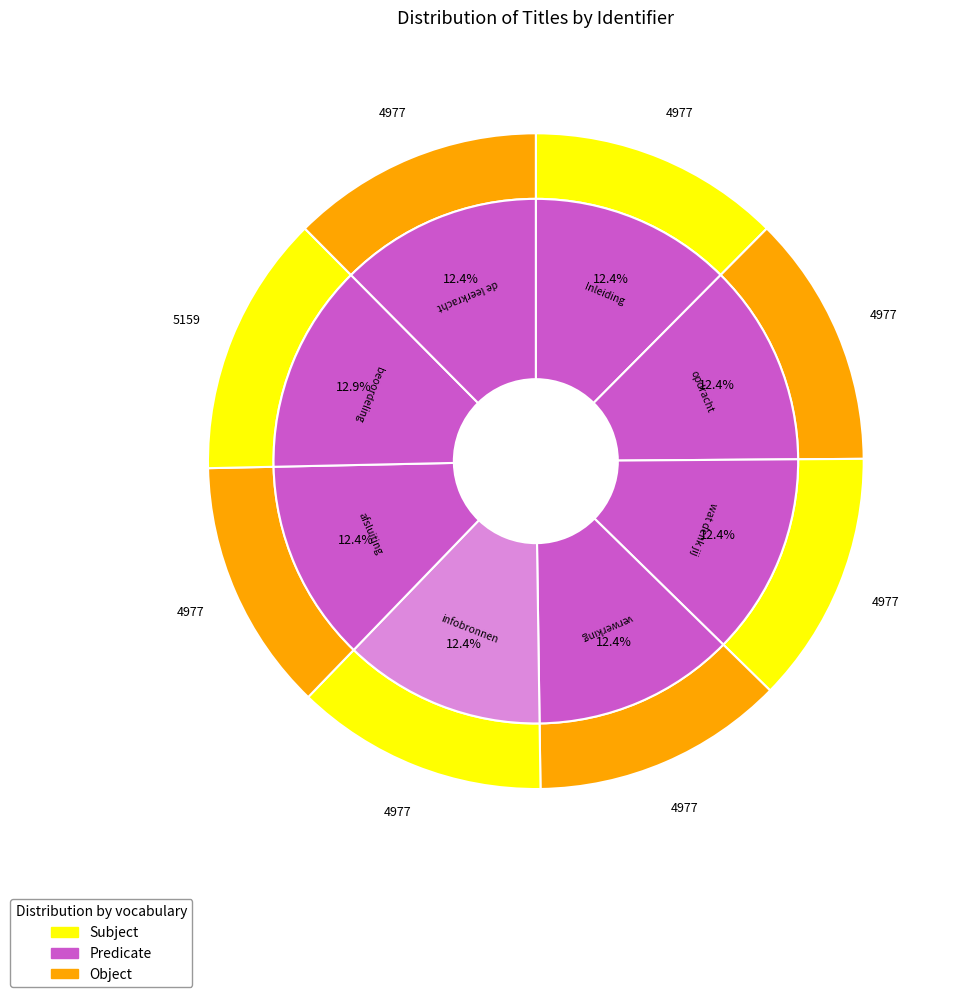

Is the sum of wat denk jij and beoordeling greater than half?

No